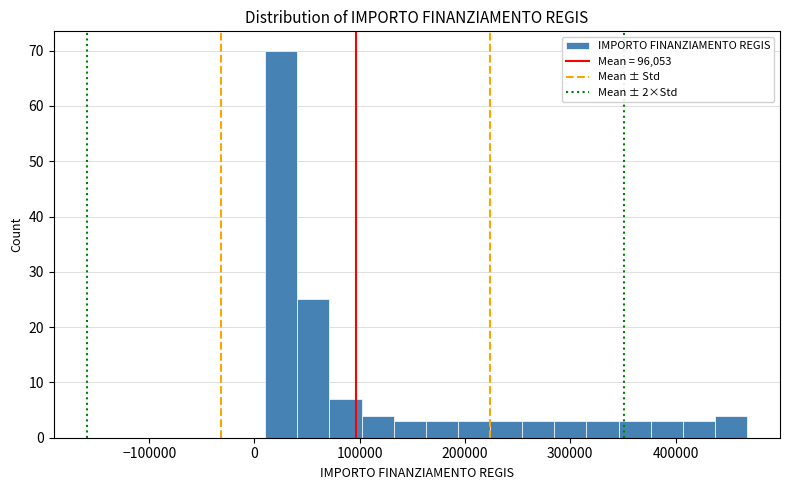

Read against the x-axis, roughly where is the centre of the tallest bar?

30000